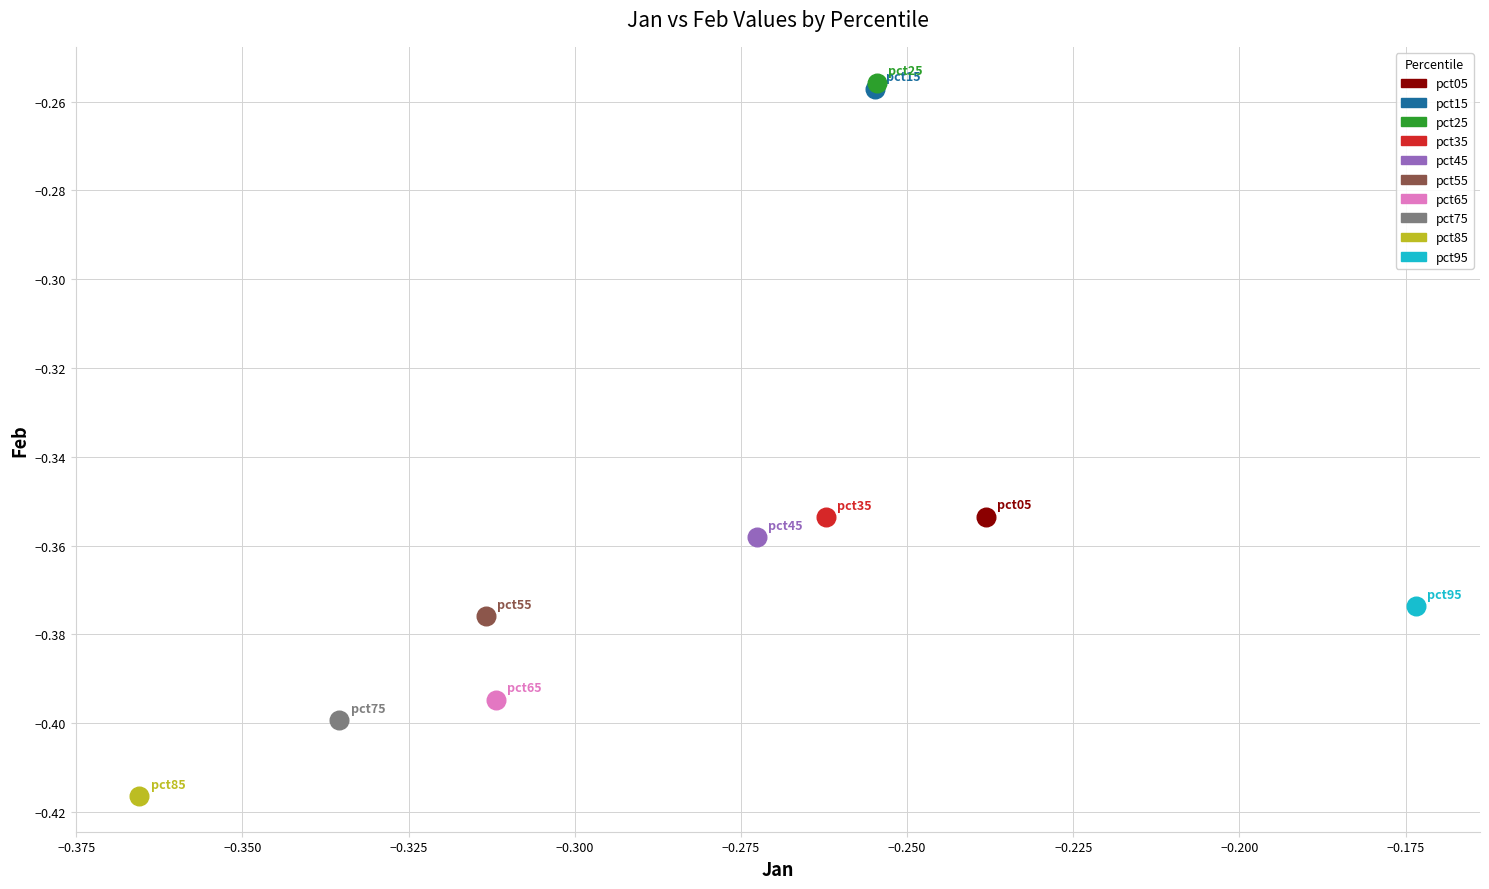

What are all the series names shown in the legend?

pct05, pct15, pct25, pct35, pct45, pct55, pct65, pct75, pct85, pct95